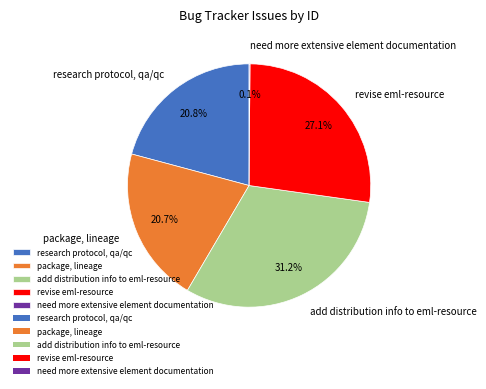

To the nearest percent, what is the combined percentage of add distribution info to eml-resource and package, lineage?

52%